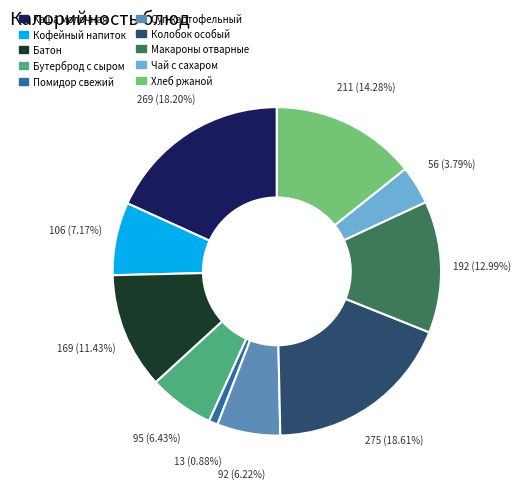

True or false: Макароны отварные accounts for 13% of the total.

True